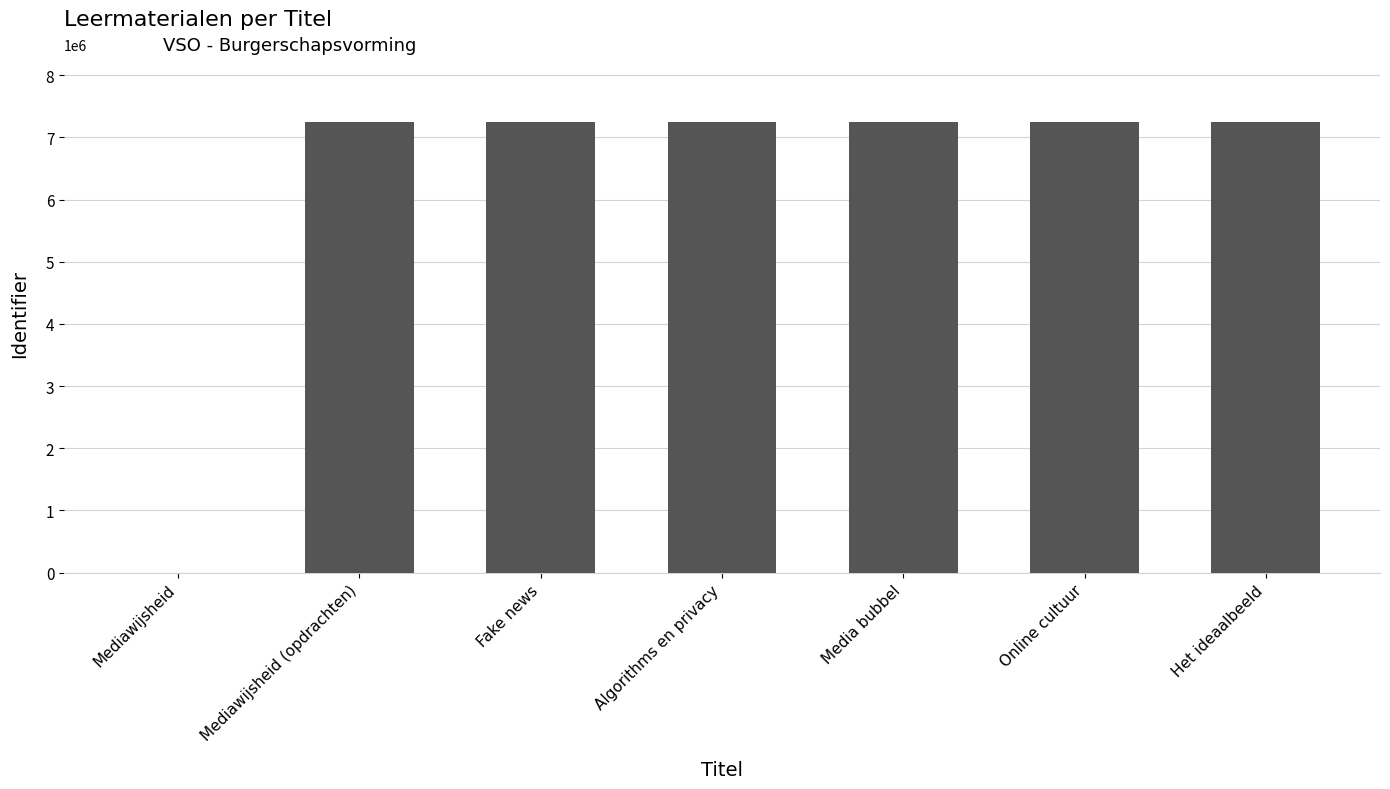

What is the sum of all values?

43509810